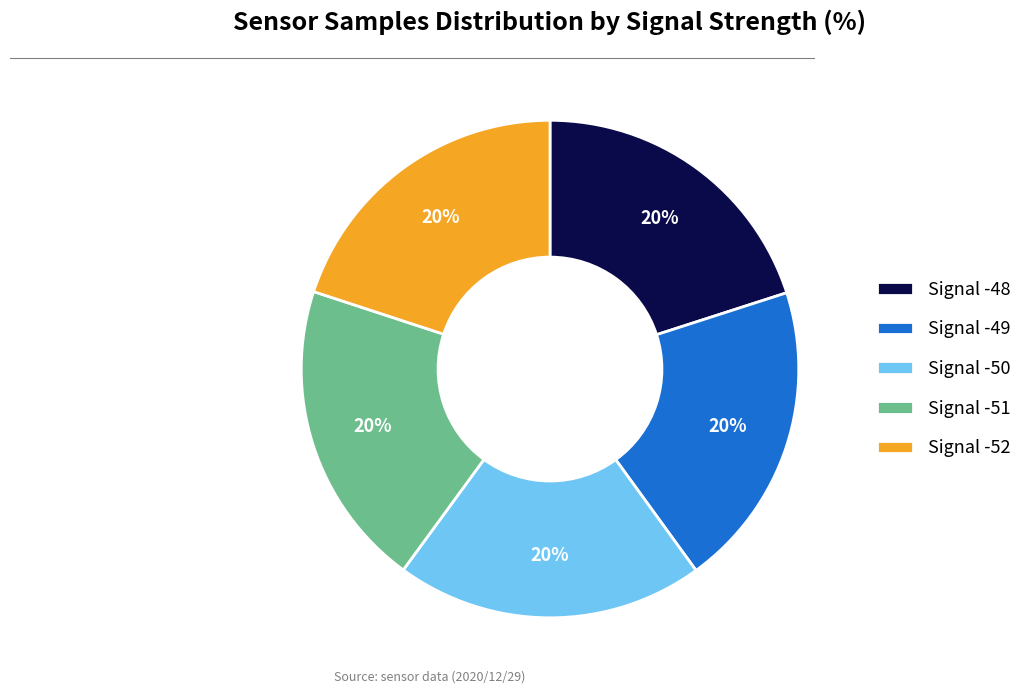

Is the sum of Signal -51 and Signal -52 greater than half?

No